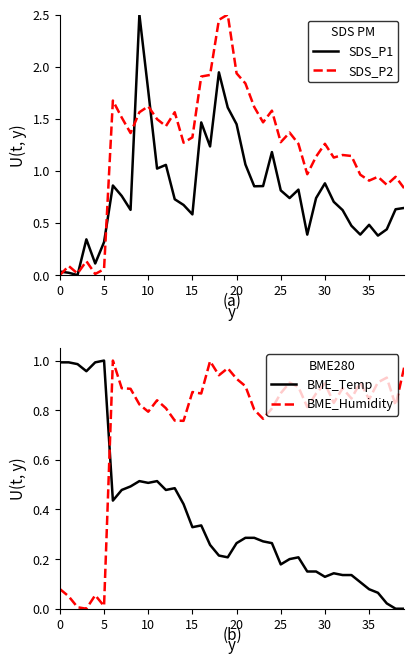

True or false: SDS_P2 has a value of 1.3 at 25.

True